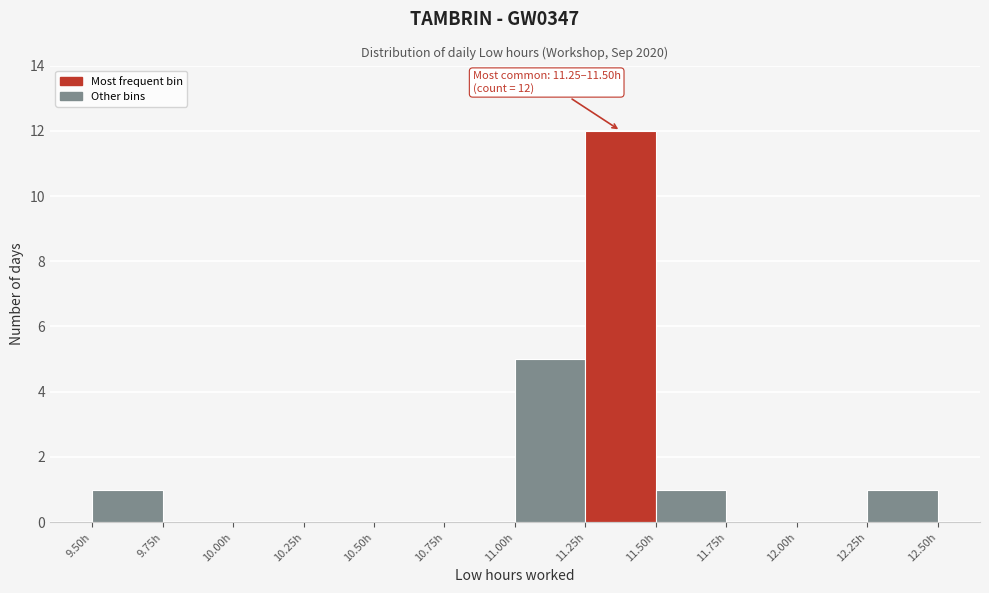

Over which range of the x-axis is the bar tallest?

11.25 to 11.50